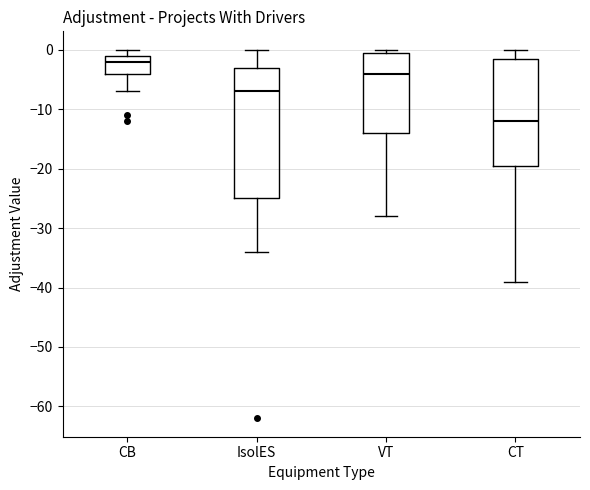

Reading left to right, transcribe this box plot: for each box, give where its median line is, the range the box spans, and where its two whiskers end, as read against the y-axis. The values are not printed on the chart, so give them approximately, as read against the axis.

CB: median -2, box -4 to -1, whiskers -7 to 0
IsolES: median -7, box -25 to -3, whiskers -34 to 0
VT: median -4, box -14 to 0, whiskers -28 to 0 (just above the box's upper edge)
CT: median -12, box -19 to -1, whiskers -39 to 0